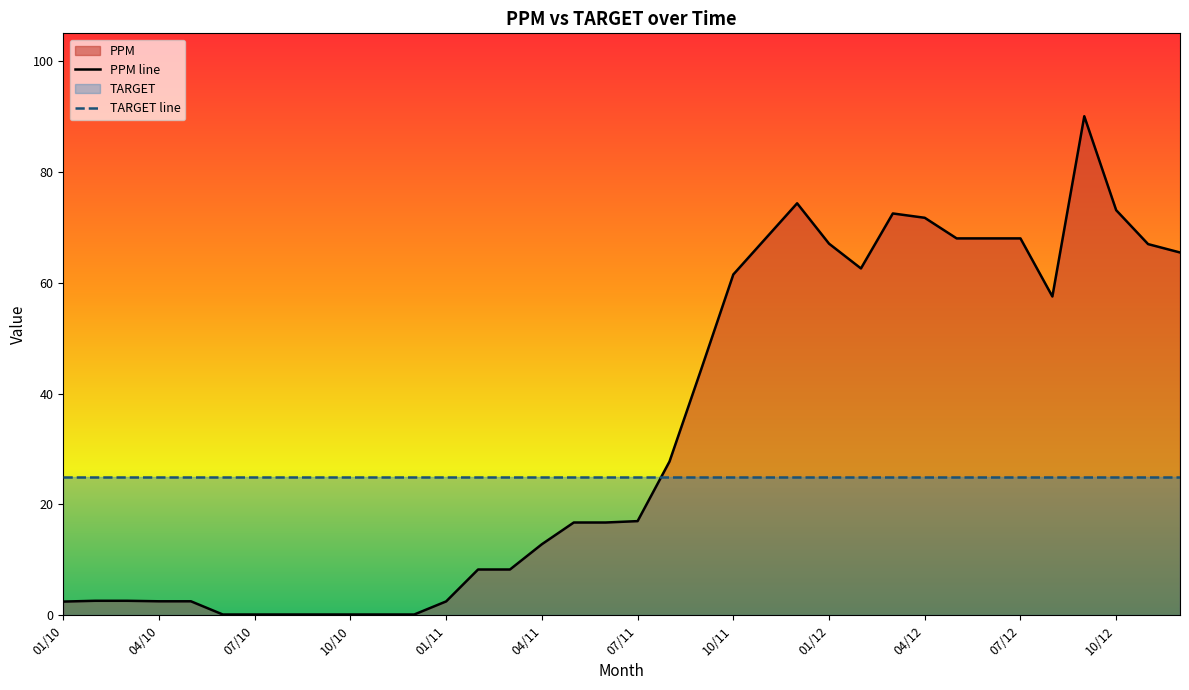

What is the difference between the maximum and minimum values?

89.9